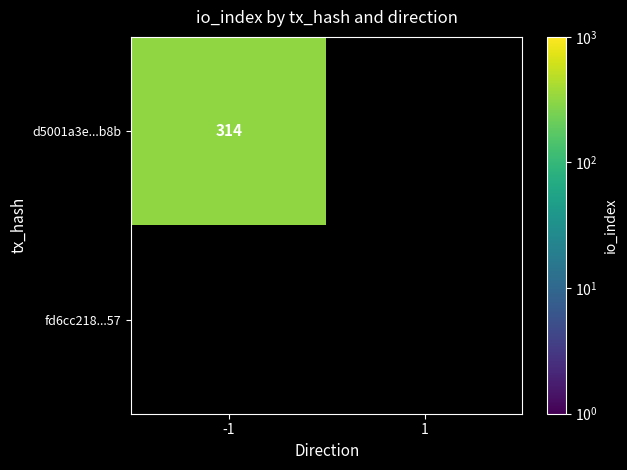

True or false: d5001a3e...b8b has a value of 461 at -1.

False